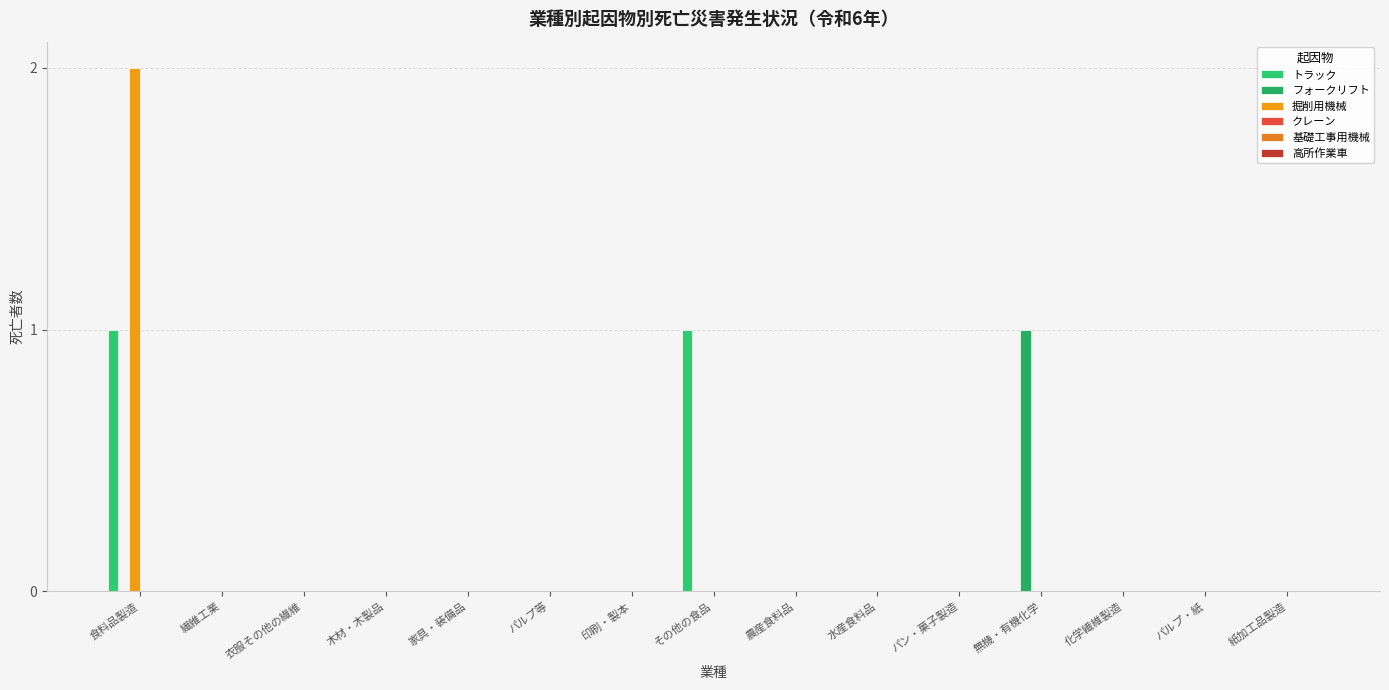

How many distinct data groups are displayed?

3